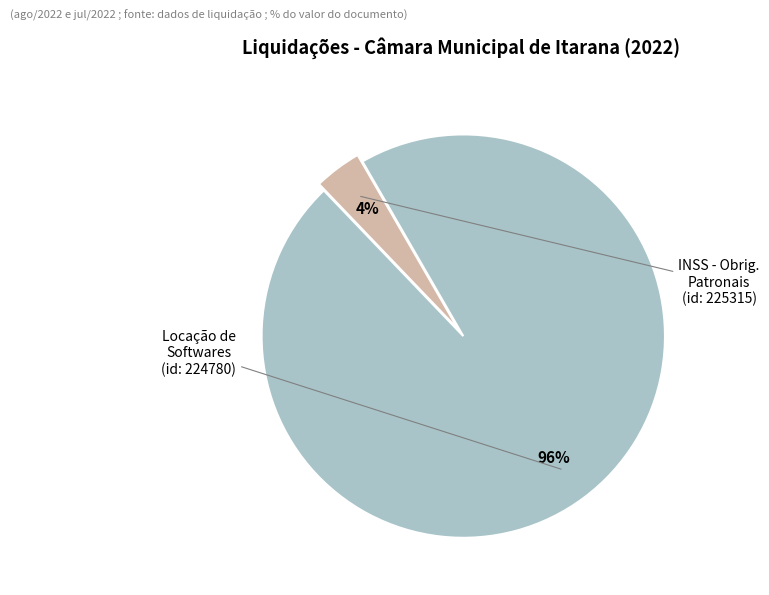

To the nearest percent, what is the average slice percentage?

50%